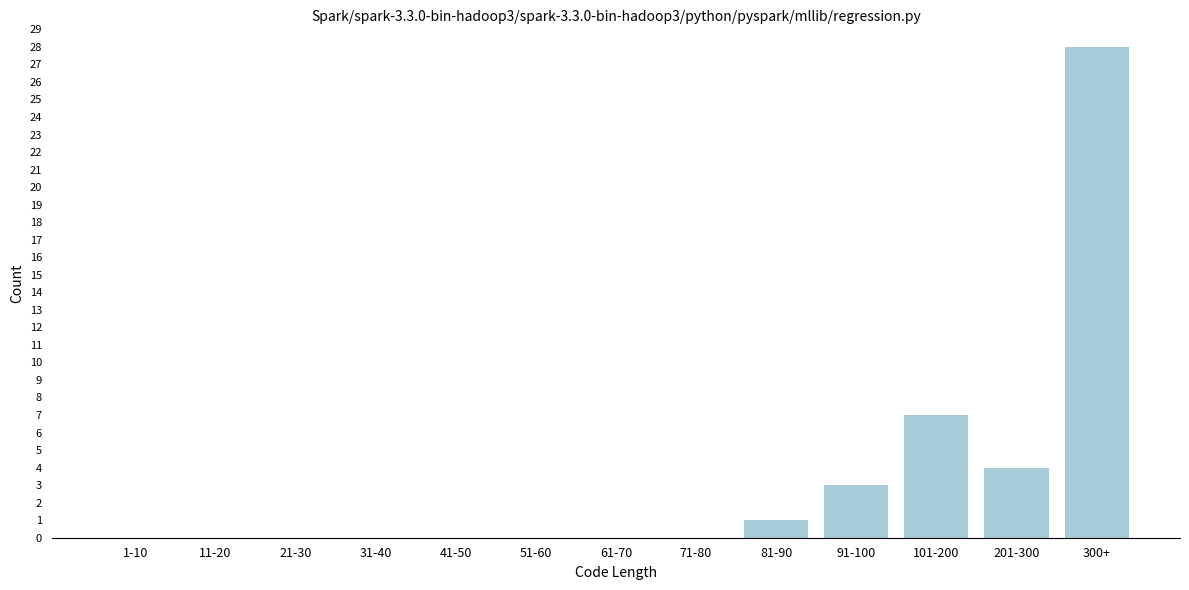

Reading left to right, list all the values displayed in this chart.

1-10=0	11-20=0	21-30=0	31-40=0	41-50=0	51-60=0	61-70=0	71-80=0	81-90=1	91-100=3	101-200=7	201-300=4	300+=28